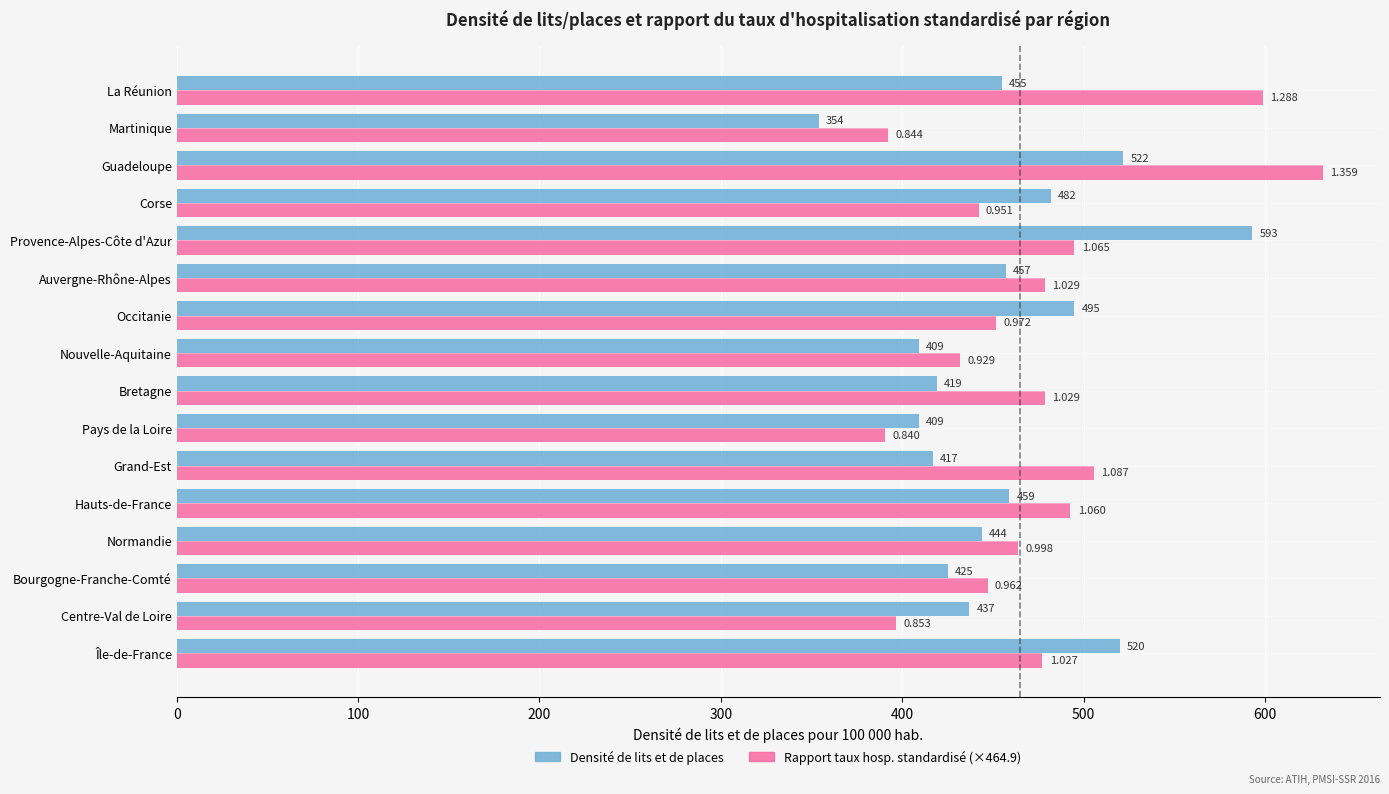

The value of Densité de lits et de places at Corse is 482.0. True or false?

True